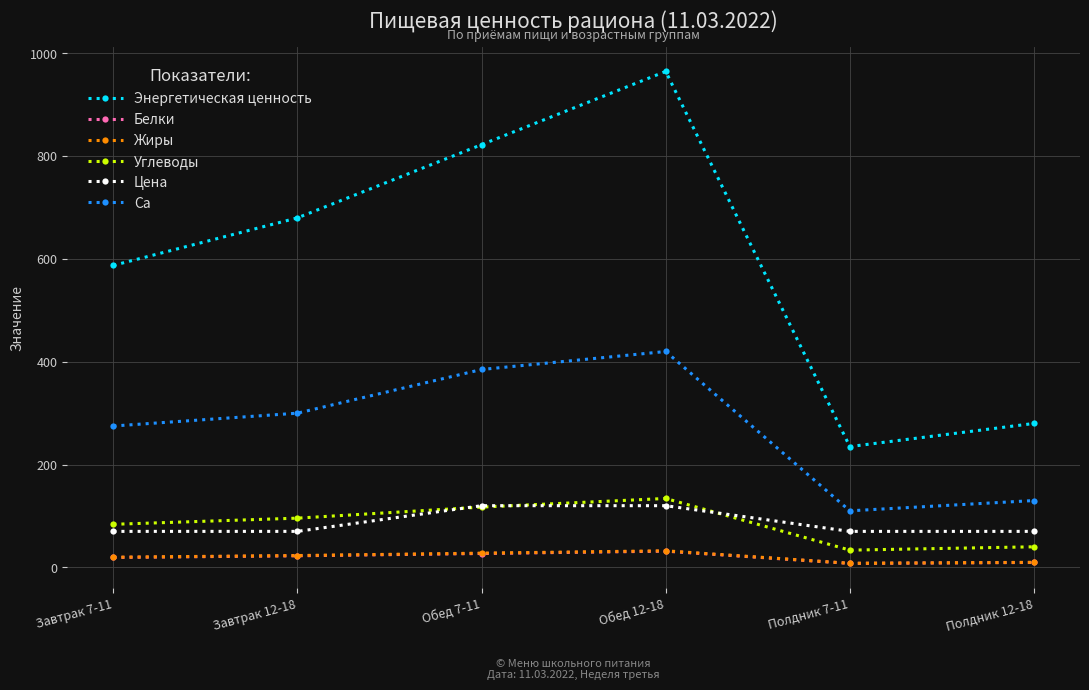

True or false: Углеводы and Ca intersect in this chart.

False